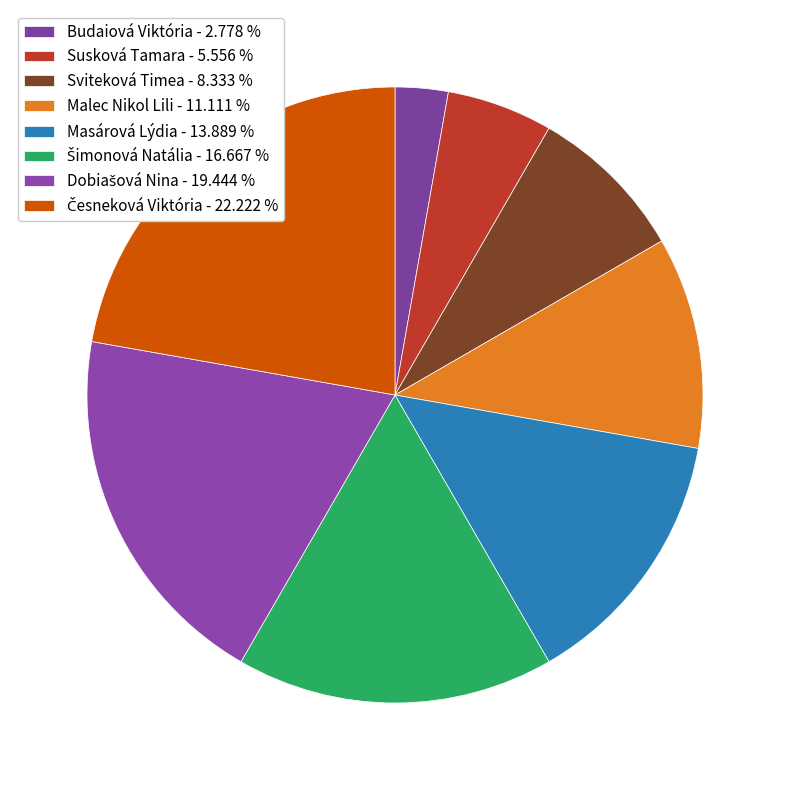

Count the number of slices in the pie.

8